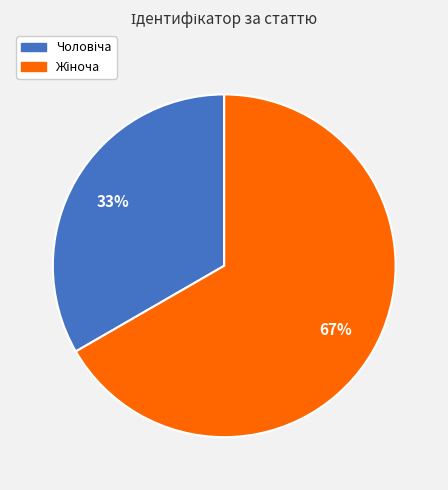

Count the number of slices in the pie.

2